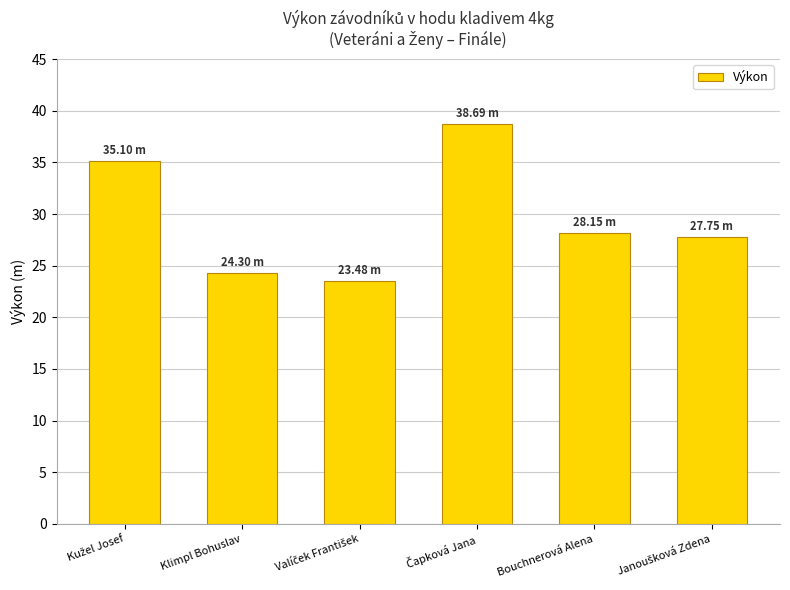

What is the difference between the second highest and second lowest values?

10.8